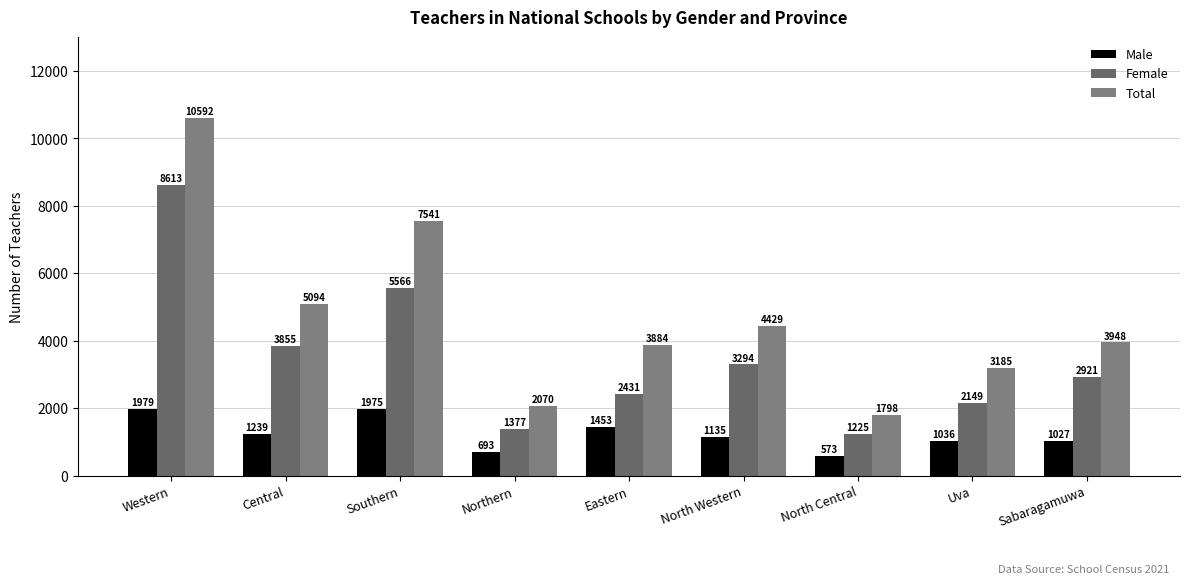

The value of Male at North Central is 573. True or false?

True